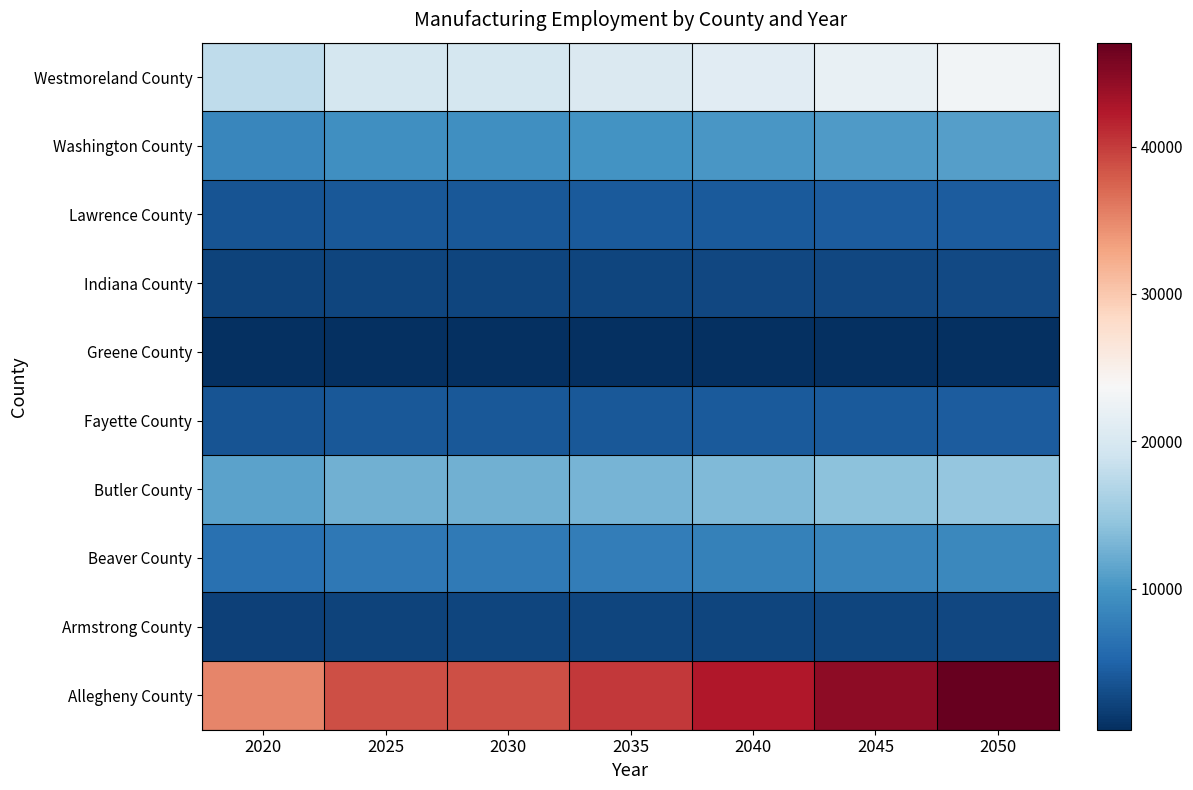

At which category is the sum across all series the highest?

2050